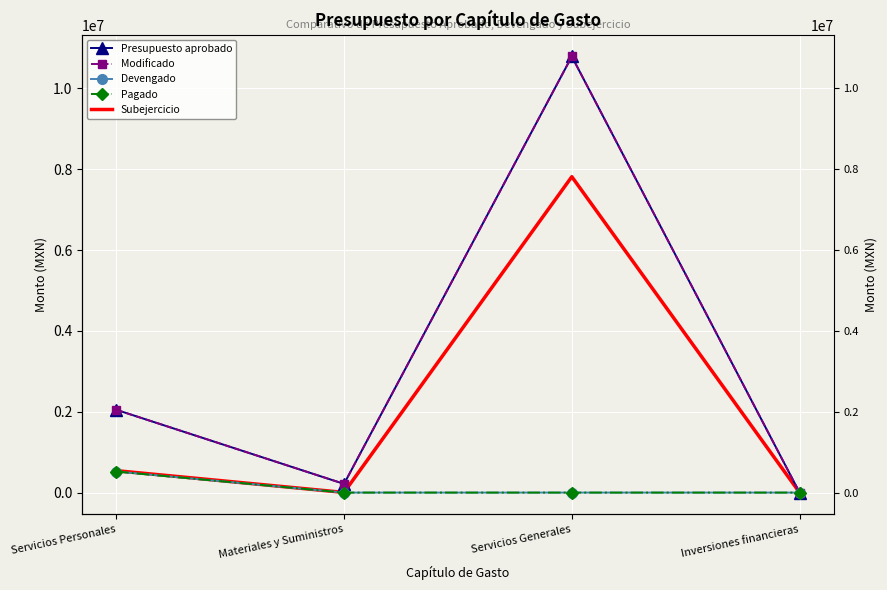

True or false: Subejercicio and Modificado cross at least once.

False